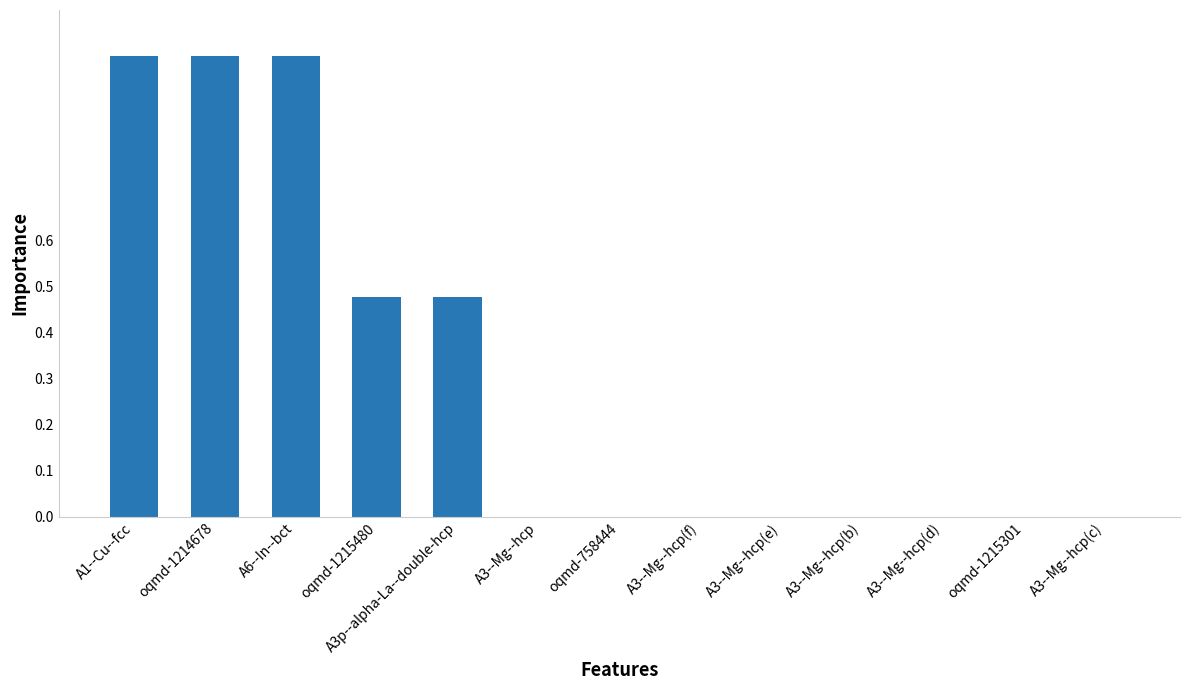

What is the greatest value displayed?

1.0